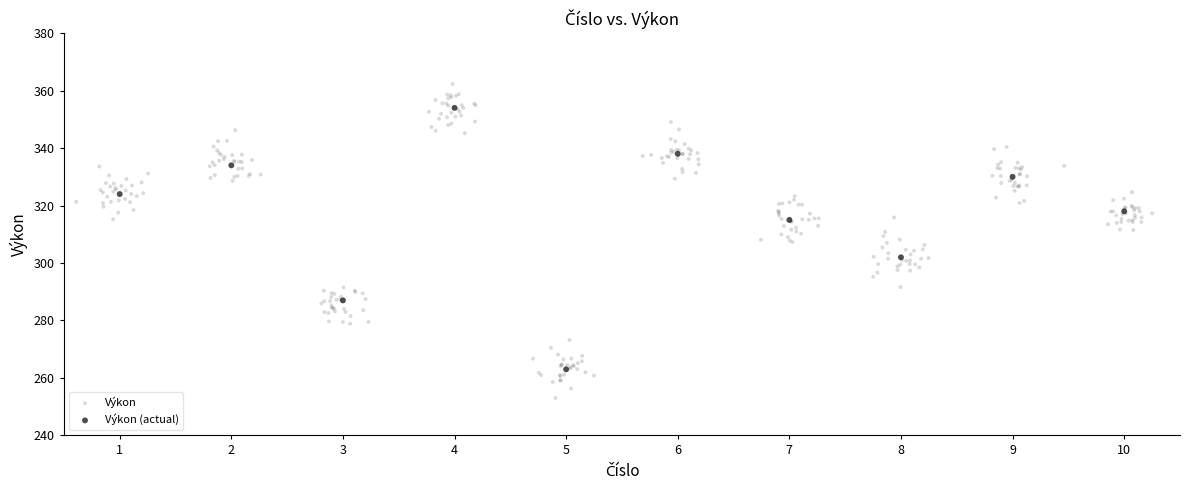

Which series reaches the maximum Y coordinate?

Výkon